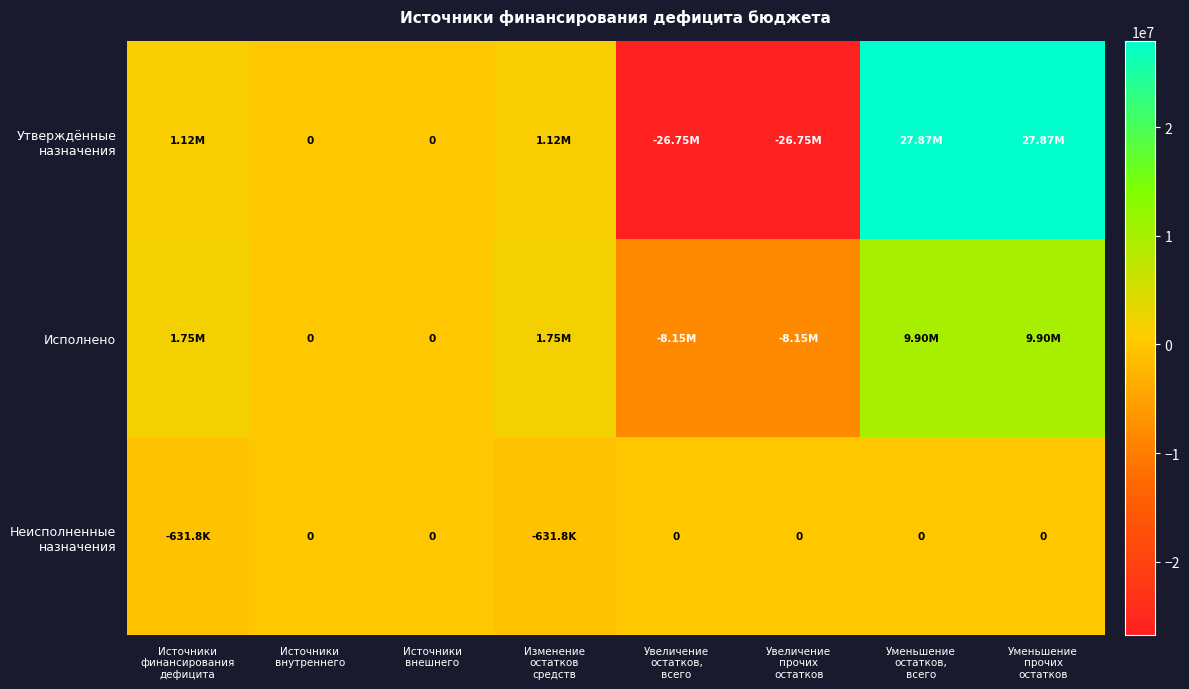

Which series has the largest total across all categories?

Исполнено